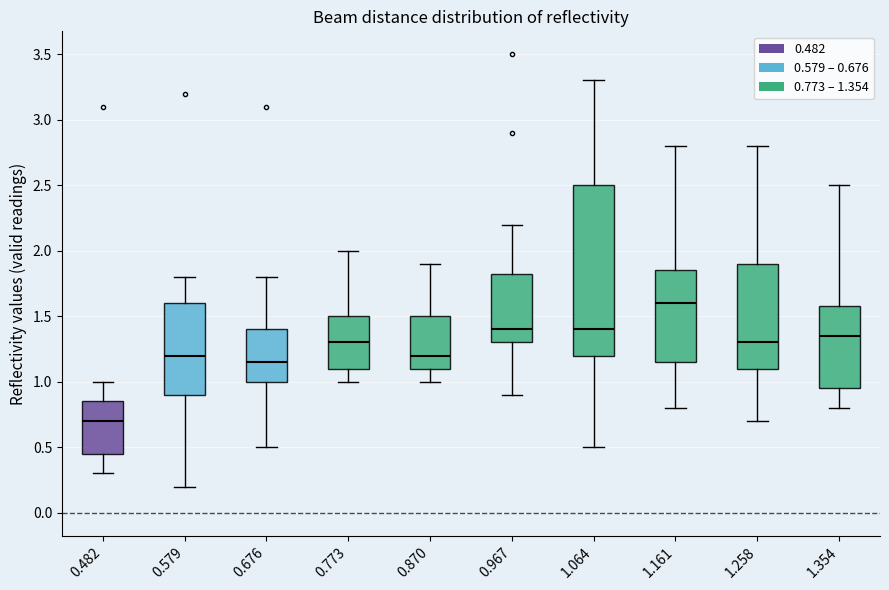

Reading left to right, read every box against the y-axis: the position of its median line, the range the box covers, and the ends of its whiskers. The values are not printed on the chart, so give them approximately, as read against the axis.

0.482: median 0.70, box 0.45 to 0.85, whiskers 0.30 to 1.00
0.579: median 1.20, box 0.90 to 1.60, whiskers 0.20 to 1.80
0.676: median 1.15, box 1.00 to 1.40, whiskers 0.50 to 1.80
0.773: median 1.30, box 1.10 to 1.50, whiskers 1.00 to 2.00
0.870: median 1.20, box 1.10 to 1.50, whiskers 1.00 to 1.90
0.967: median 1.40, box 1.30 to 1.85, whiskers 0.90 to 2.20
1.064: median 1.40, box 1.20 to 2.50, whiskers 0.50 to 3.30
1.161: median 1.60, box 1.15 to 1.85, whiskers 0.80 to 2.80
1.258: median 1.30, box 1.10 to 1.90, whiskers 0.70 to 2.80
1.354: median 1.35, box 0.95 to 1.60, whiskers 0.80 to 2.50